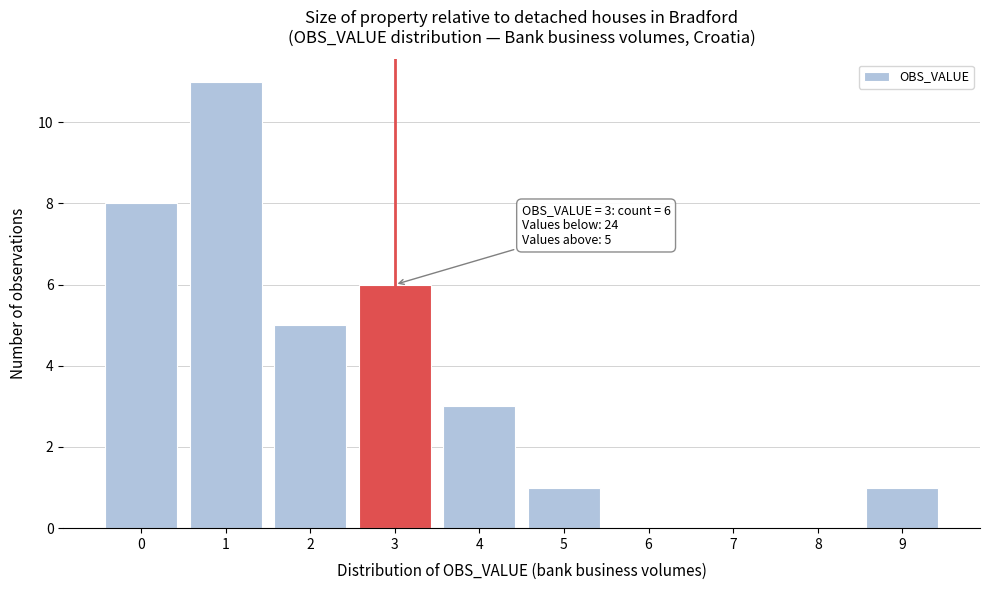

Reading left to right, transcribe all the data shown in this chart.

0=8	1=11	2=5	3=6	4=3	5=1	6=0	7=0	8=0	9=1